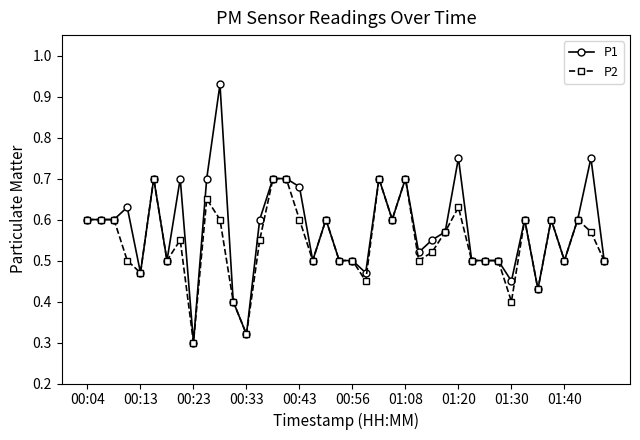

True or false: P2 has more than 2 points higher than both neighbors.

True